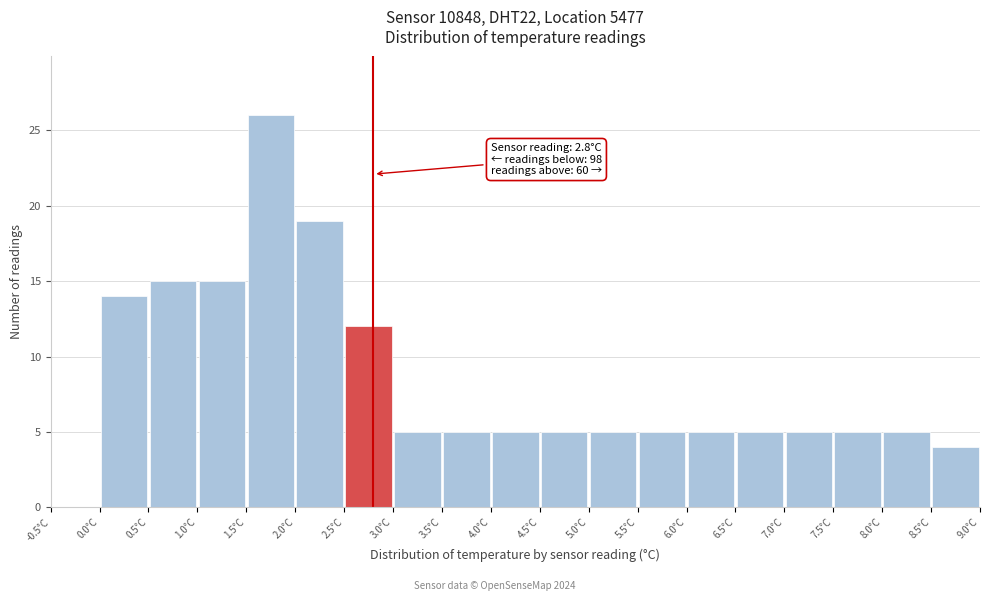

Which range on the x-axis has the tallest bar?

1.5 to 2.0